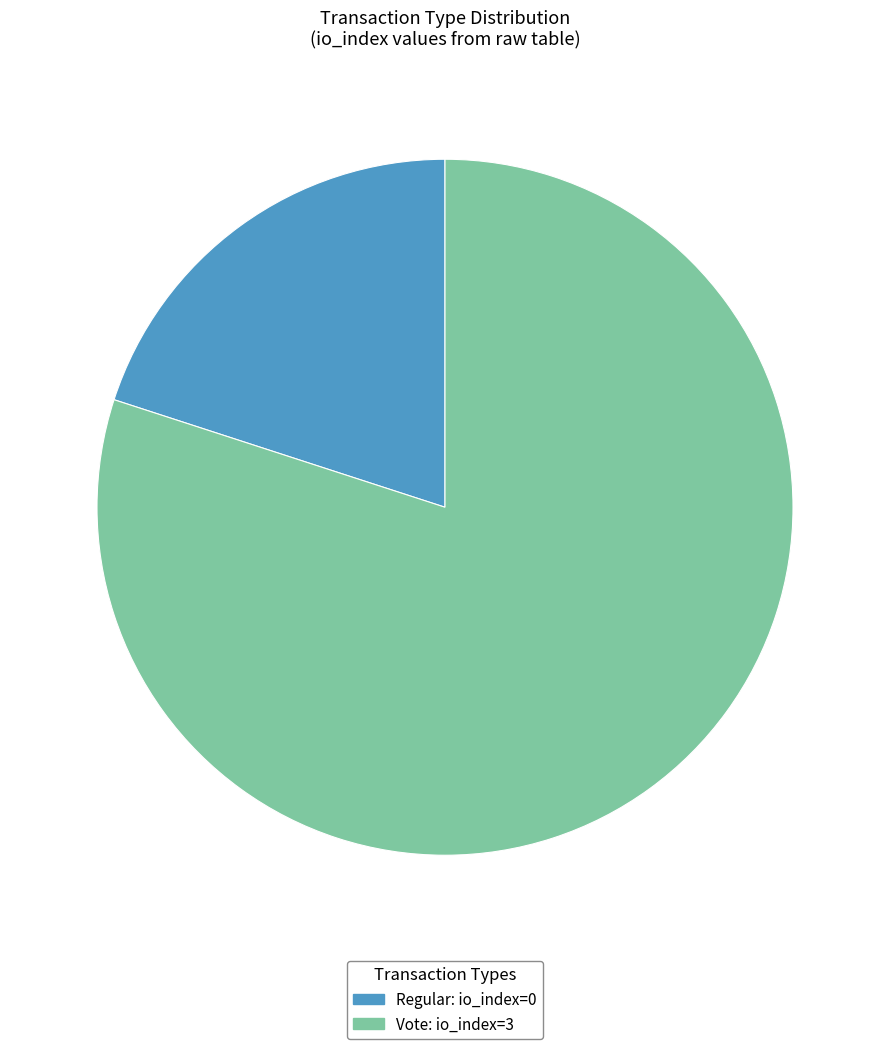

What is the smallest slice in the pie chart?

Regular